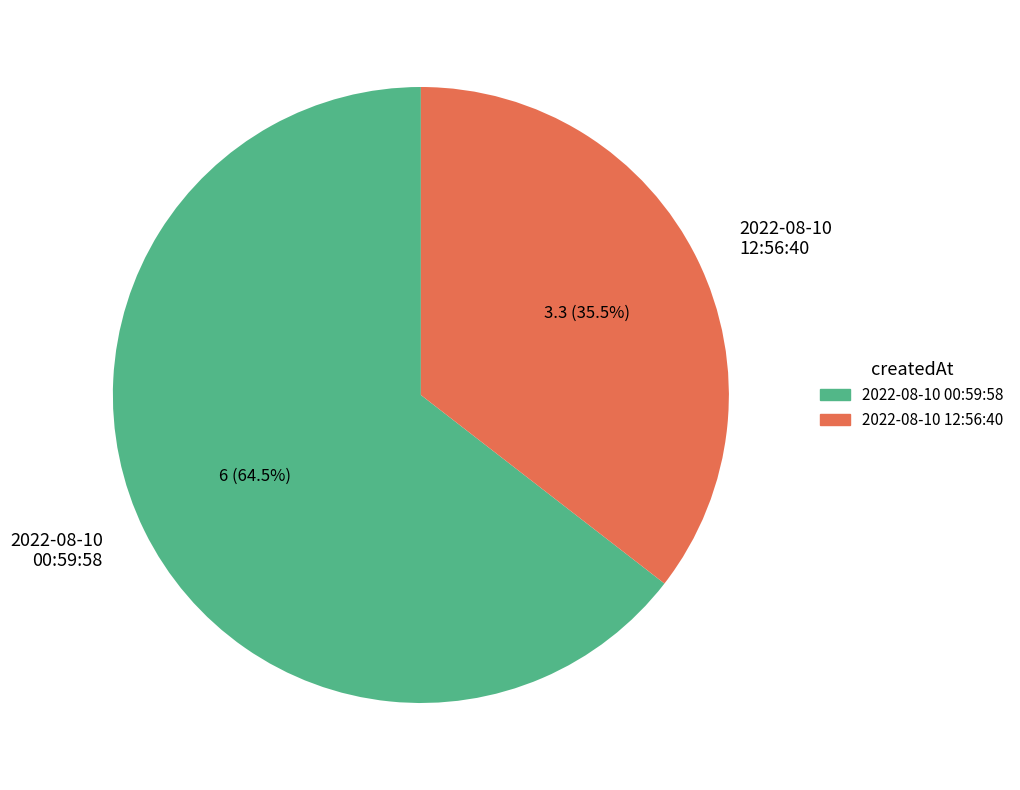

Approximately how many times larger is the value at 2022-08-10 00:59:58 compared to 2022-08-10 12:56:40?

1.8